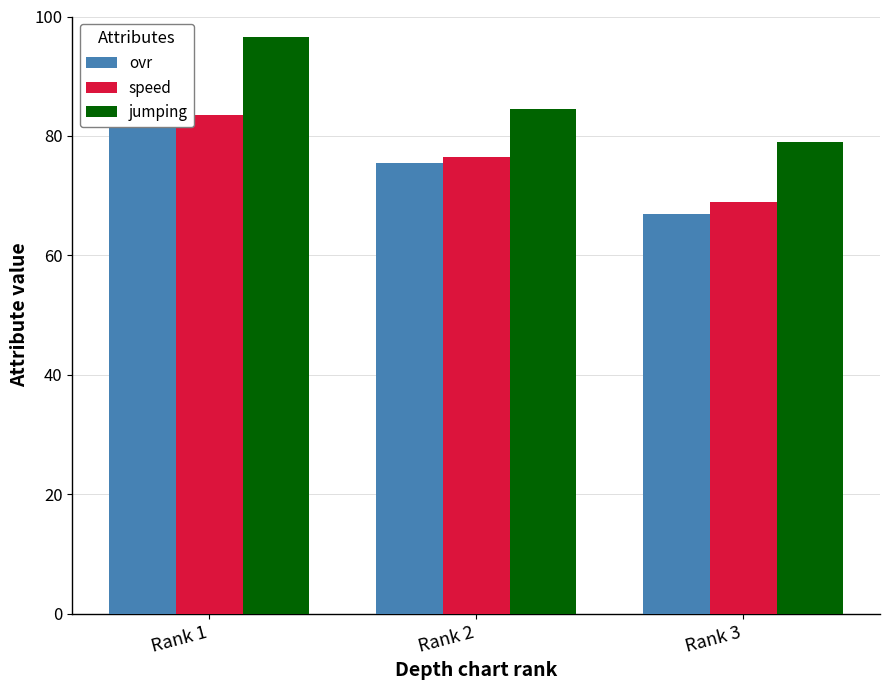

Which series has the largest total across all categories?

jumping